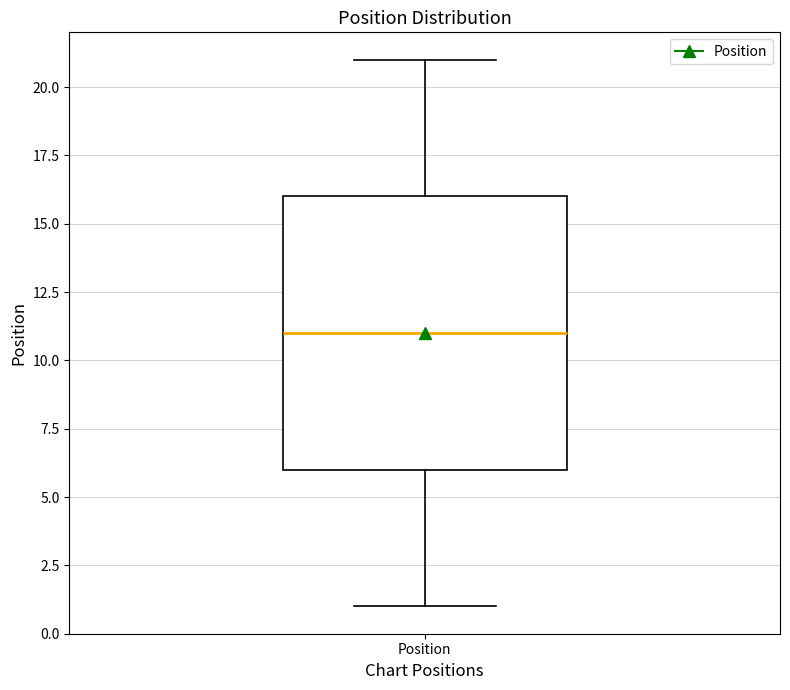

Where does the lower whisker of the box for Position end on the y-axis? The values are not printed on the chart, so give them approximately, as read against the axis.

1